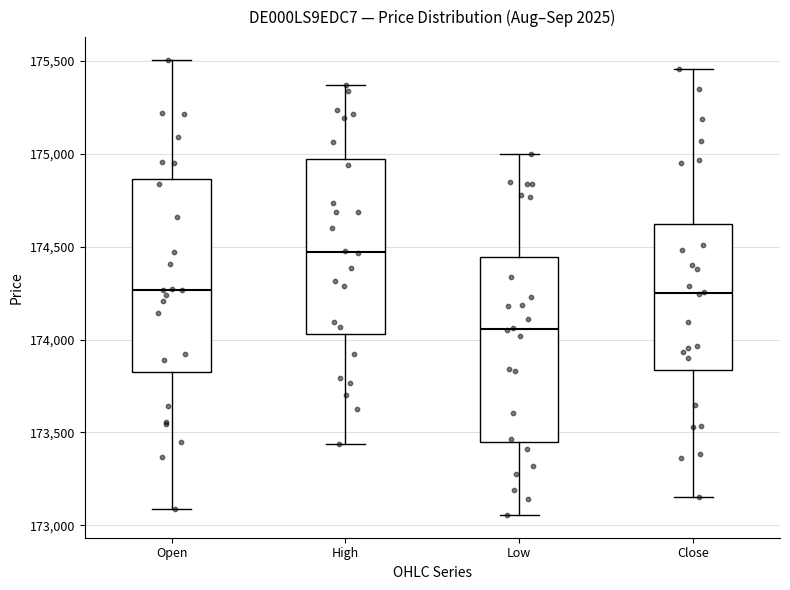

Which box has the highest median line?

High